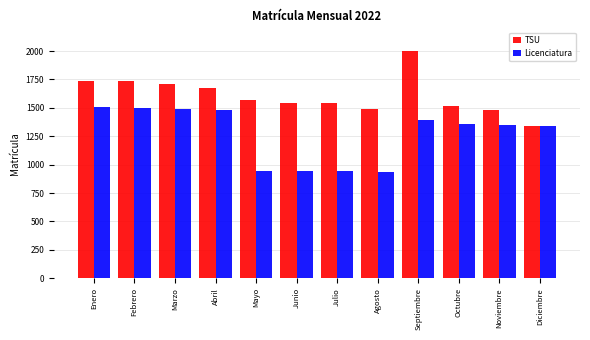

What is the greatest value displayed?

2002